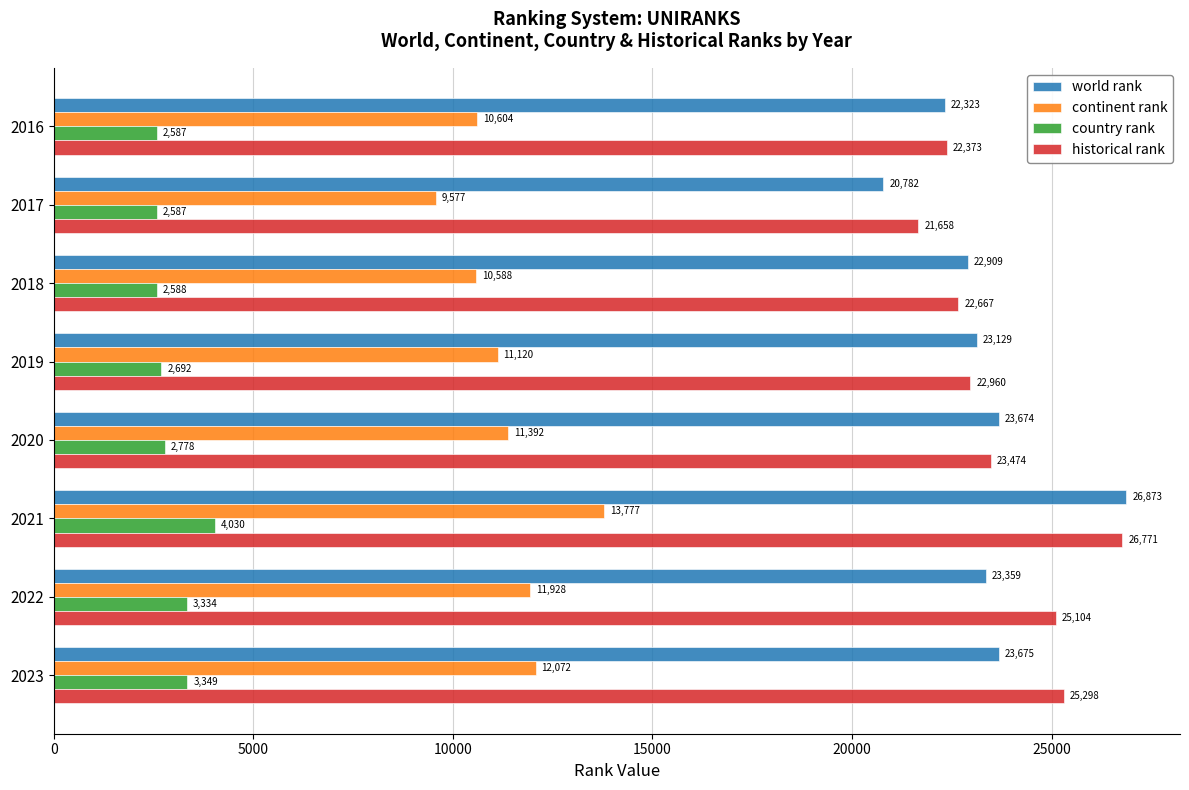

Which series has the largest range (max minus min)?

world rank